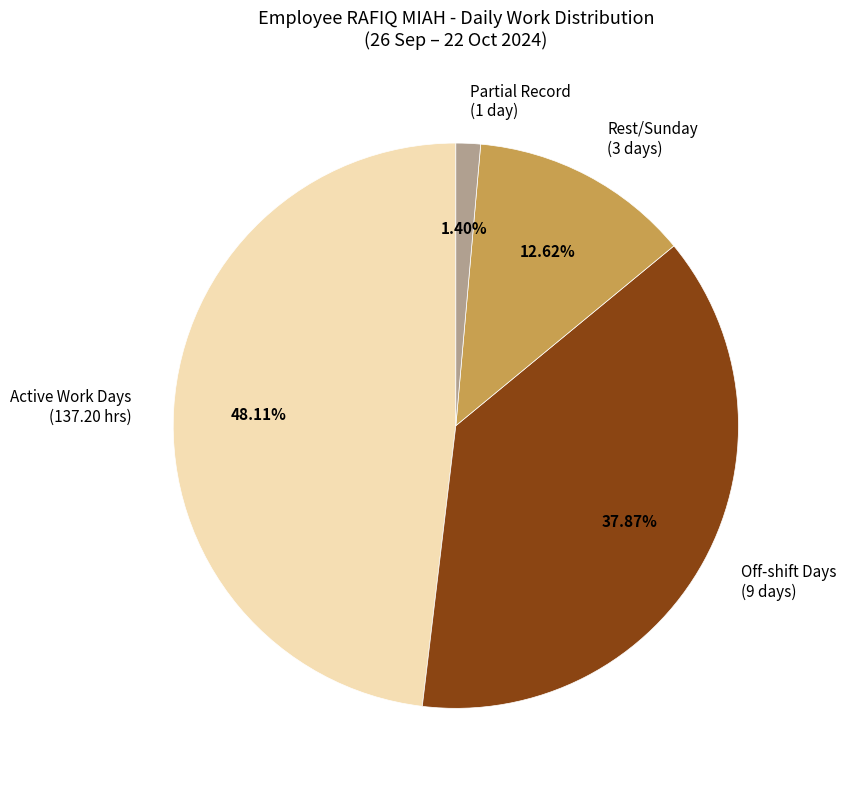

Combined, do Active Work Days (137.20 hrs) and Off-shift Days (9 days) account for over 50%?

Yes